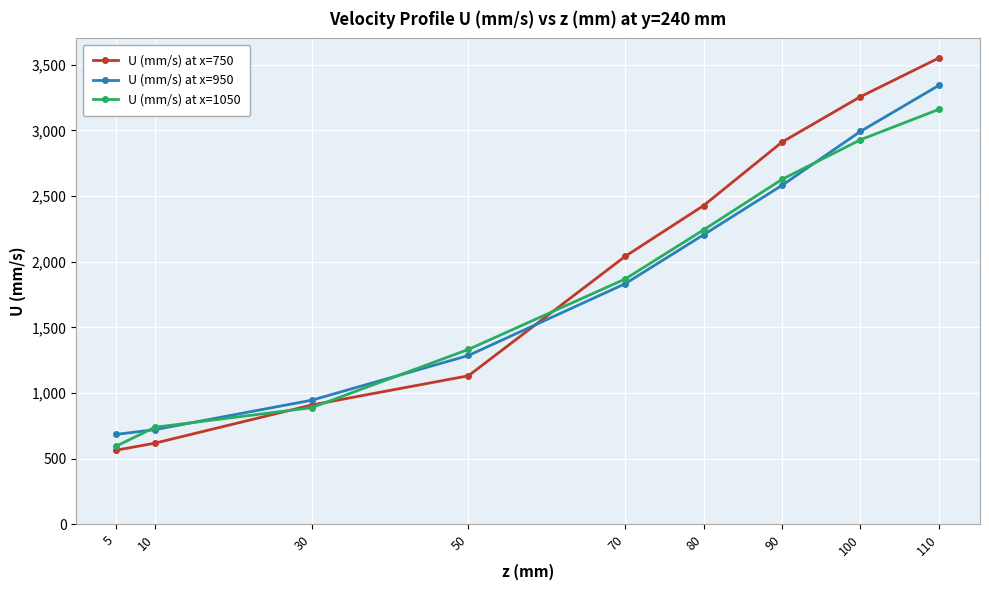

What is the greatest value displayed?

3550.3